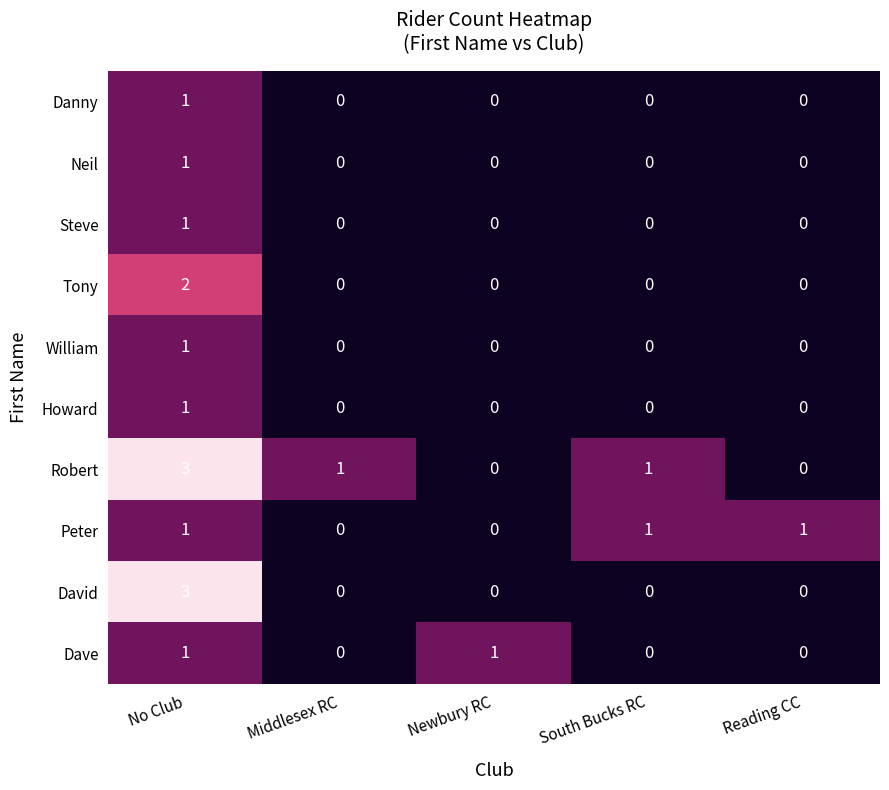

Which label corresponds to the largest value in the chart?

No Club